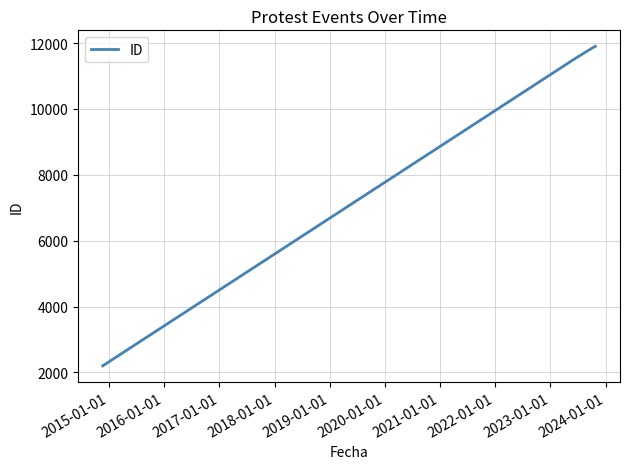

Count the number of data series in this chart.

1